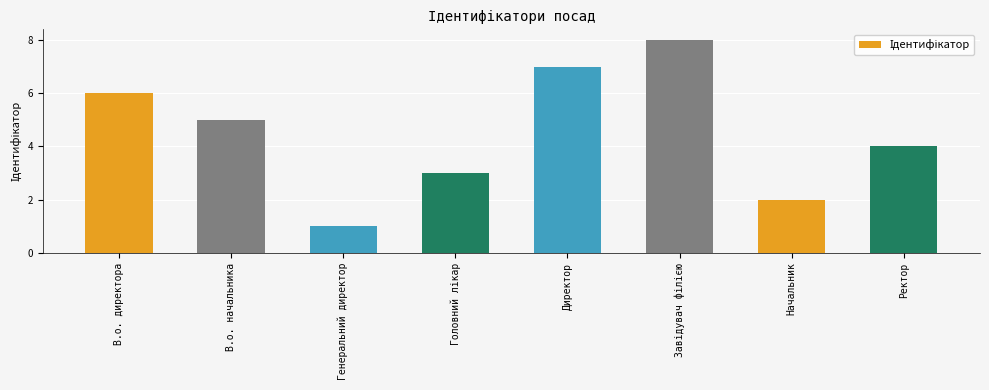

Which has a higher value, Ректор or В.о. начальника?

В.о. начальника